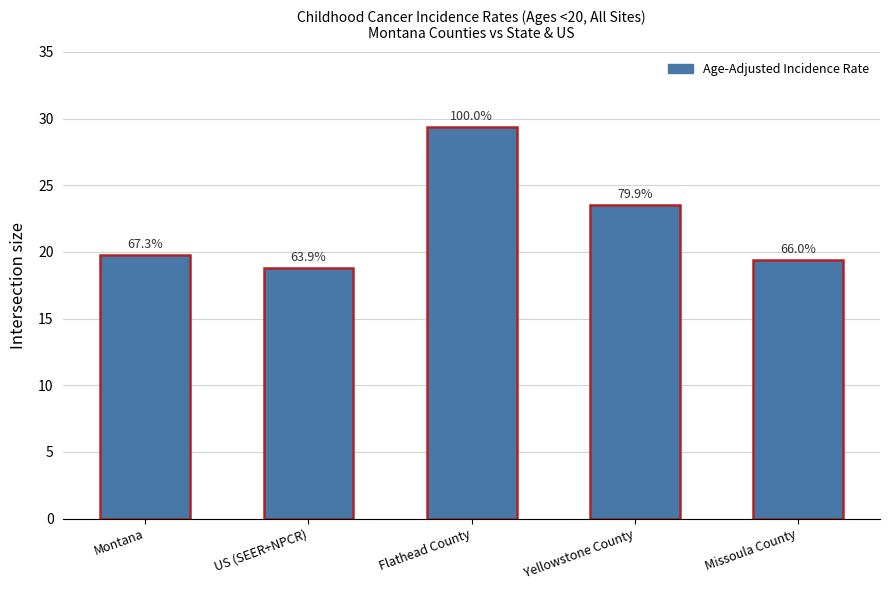

What is the label of the 5th bar from the left?

Missoula County